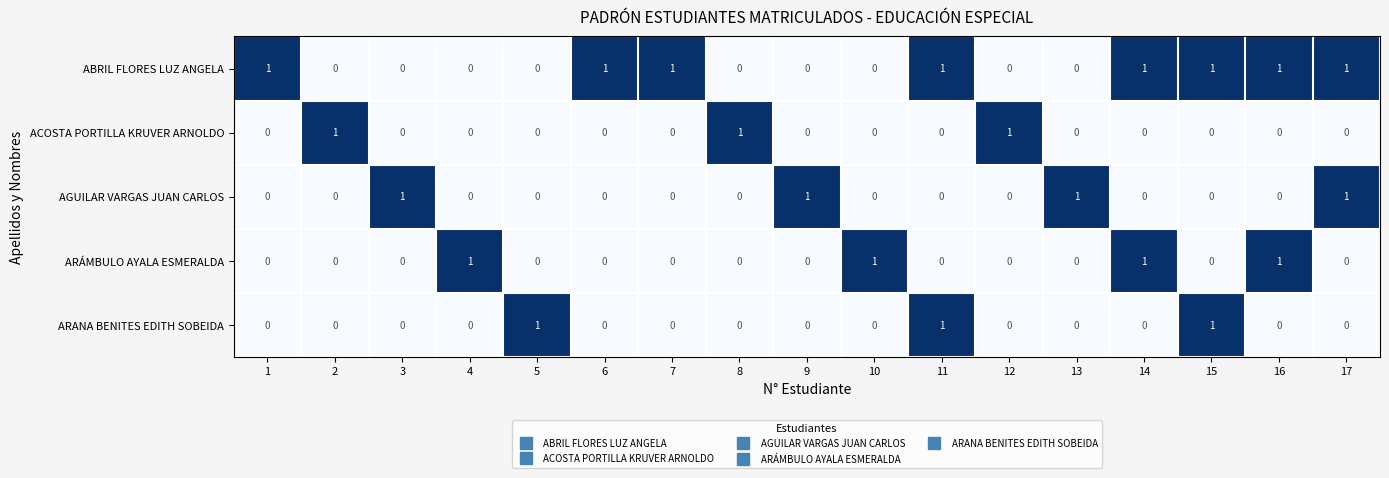

The value of ARANA BENITES EDITH SOBEIDA at 5 is 1. True or false?

True